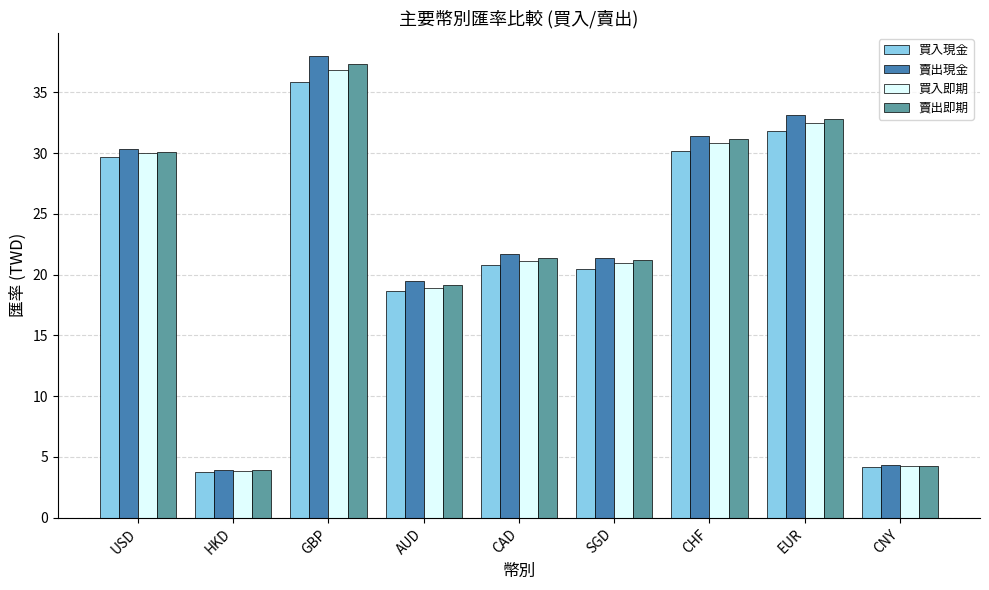

What is the highest value of the 買入即期 series?

36.9